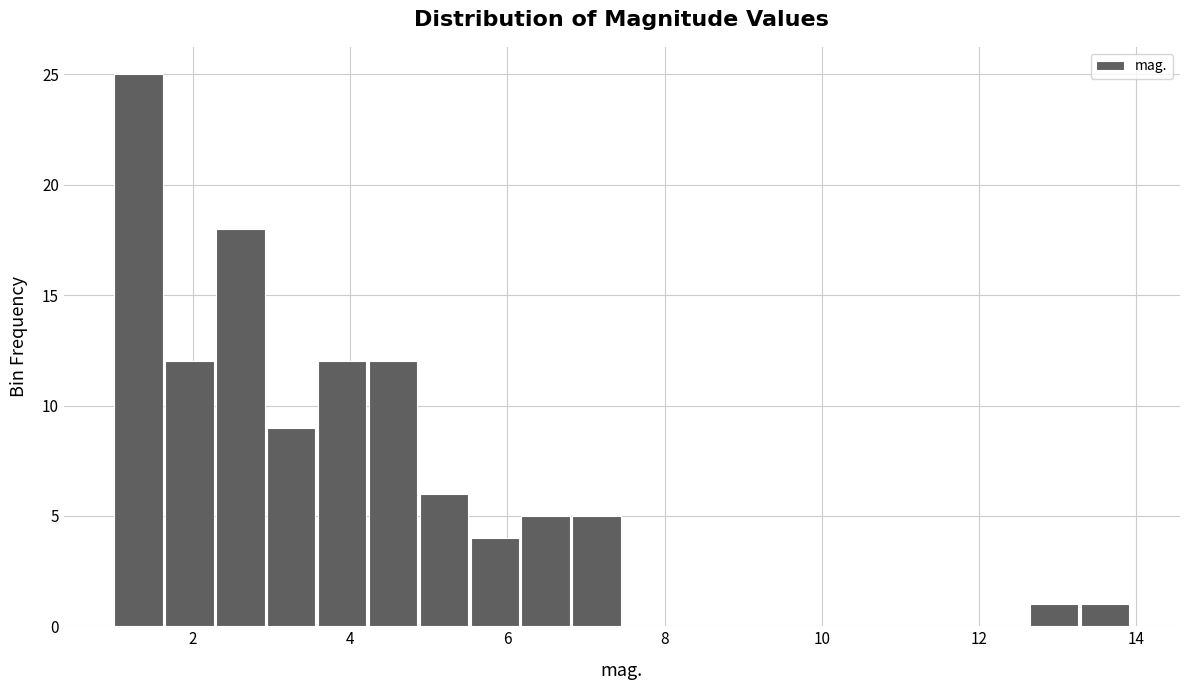

Read against the x-axis, roughly where is the centre of the tallest bar?

1.4